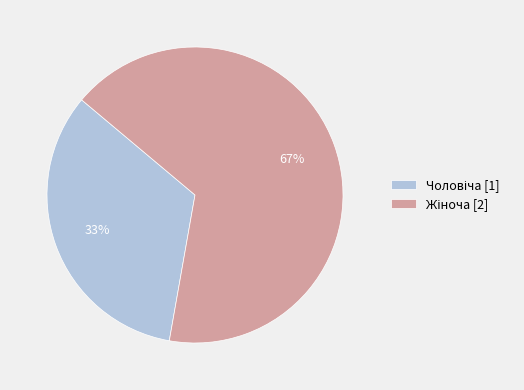

To the nearest percent, what is the average slice percentage?

50%